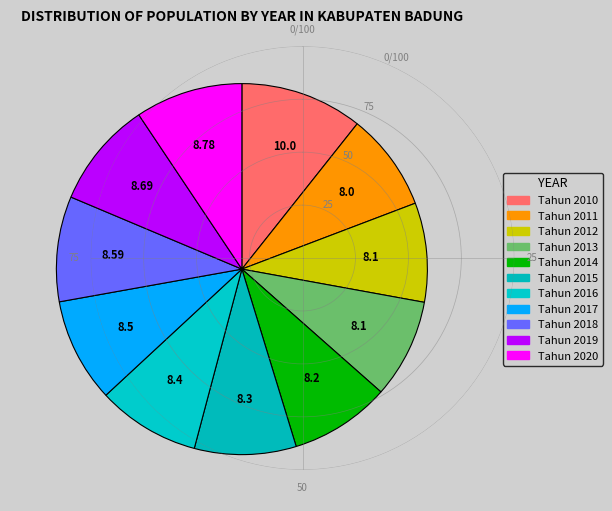

How many slices are in this pie chart?

11